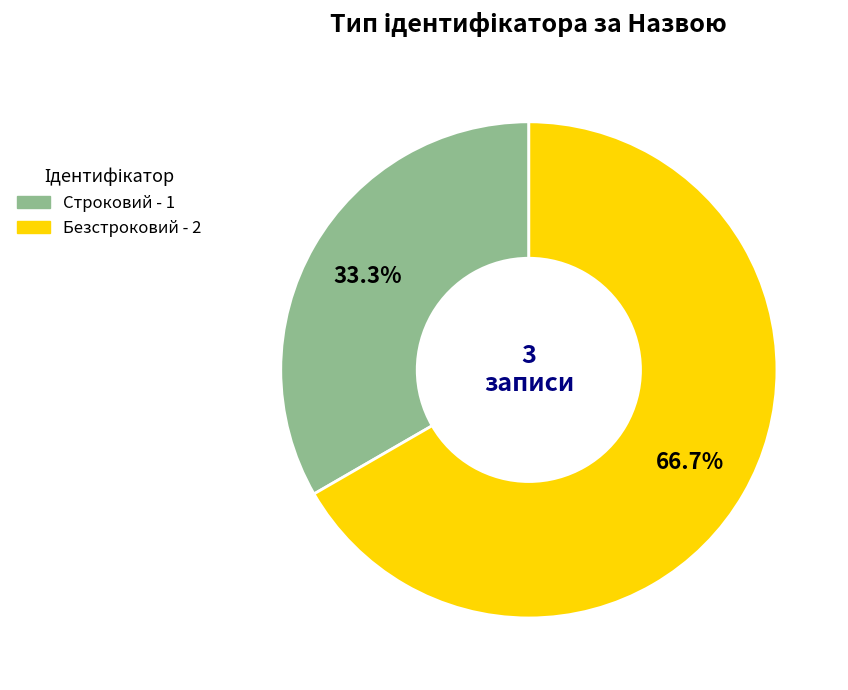

To the nearest percent, what is the combined percentage of Безстроковий and Строковий?

100%